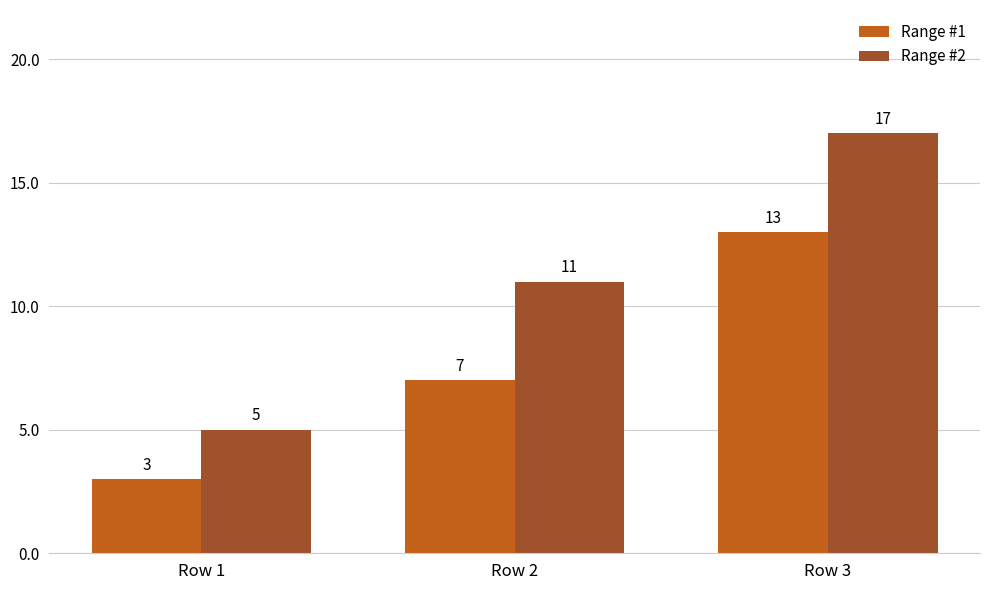

What is the value of the Range #2 bar at the 3rd from the left?

17